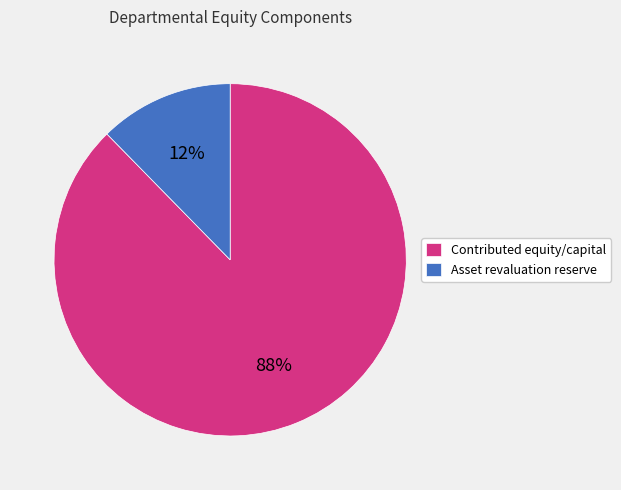

Is there a majority slice in this chart?

Yes